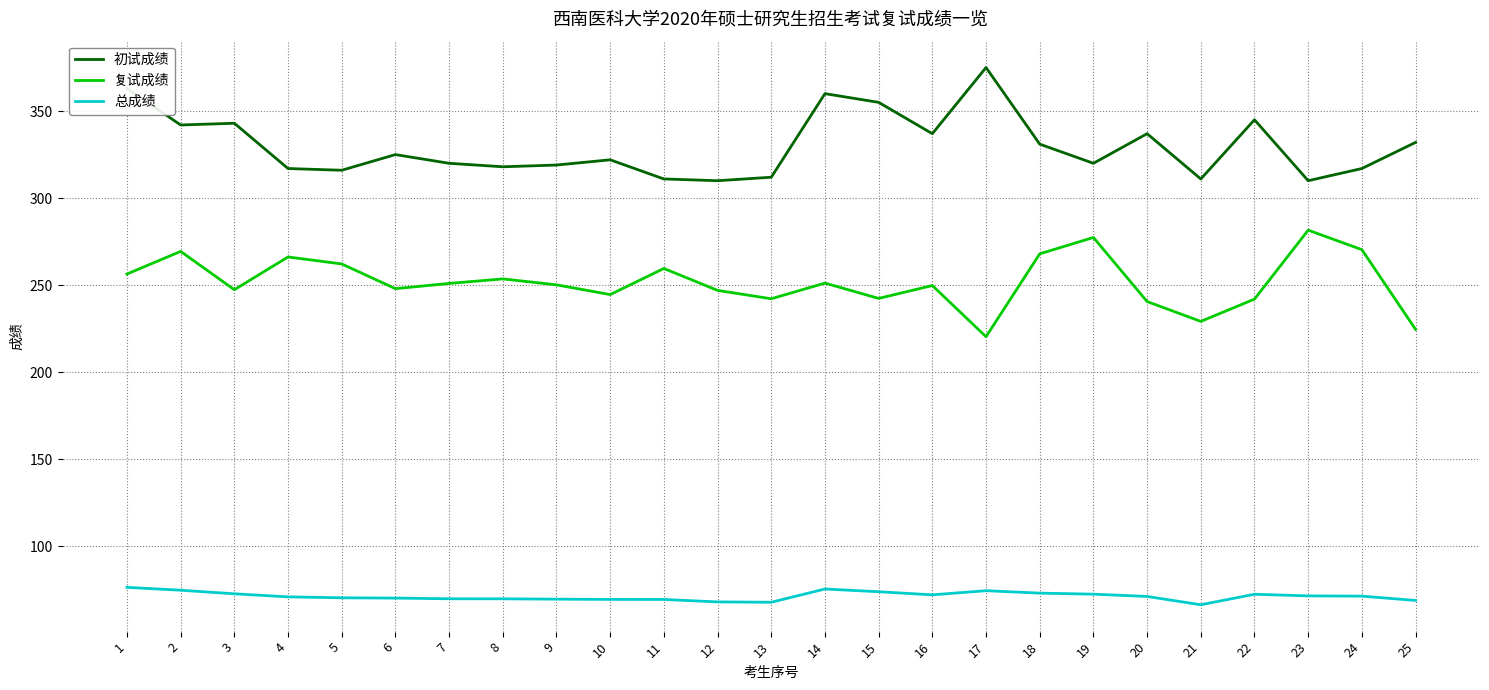

How many distinct data groups are displayed?

3